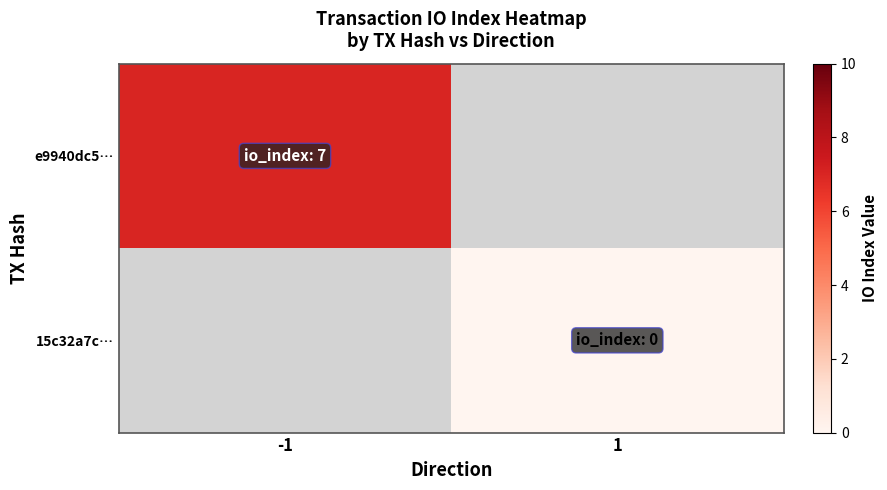

List the labels in order of 15c32a7c… value, smallest first.

-1, 1